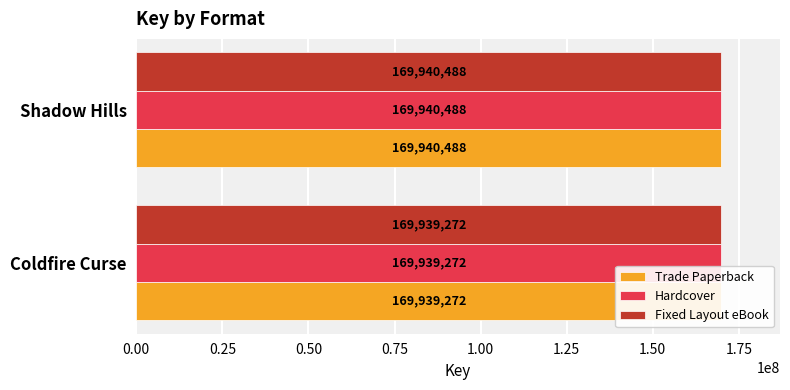

Which series has the largest total across all categories?

Trade Paperback